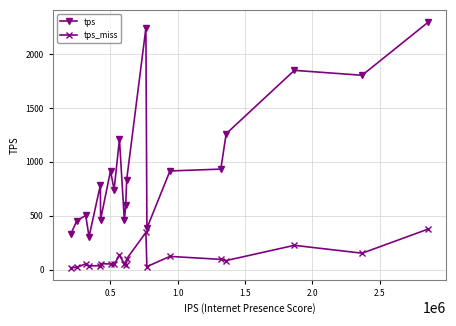

True or false: tps and tps_miss cross at least once.

False